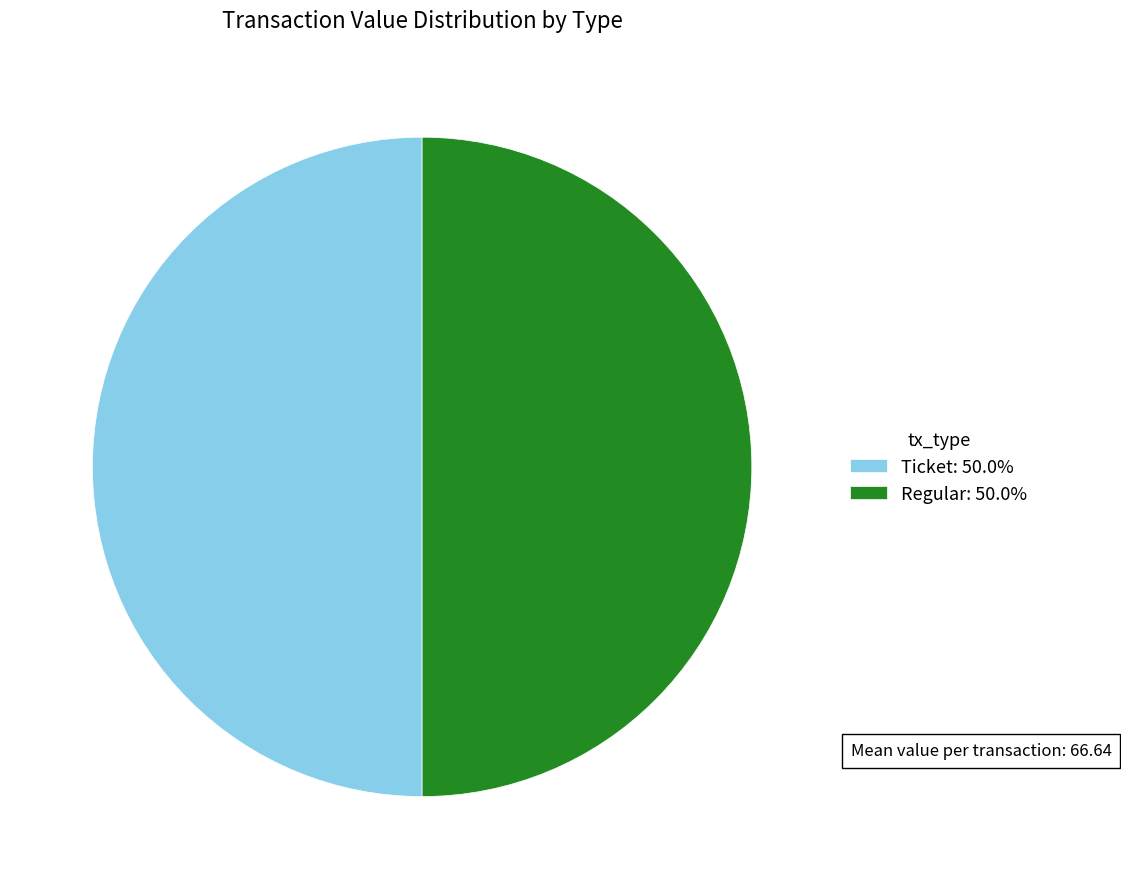

Do Ticket: 50.0% and Regular: 50.0% together represent more than half of the pie?

Yes